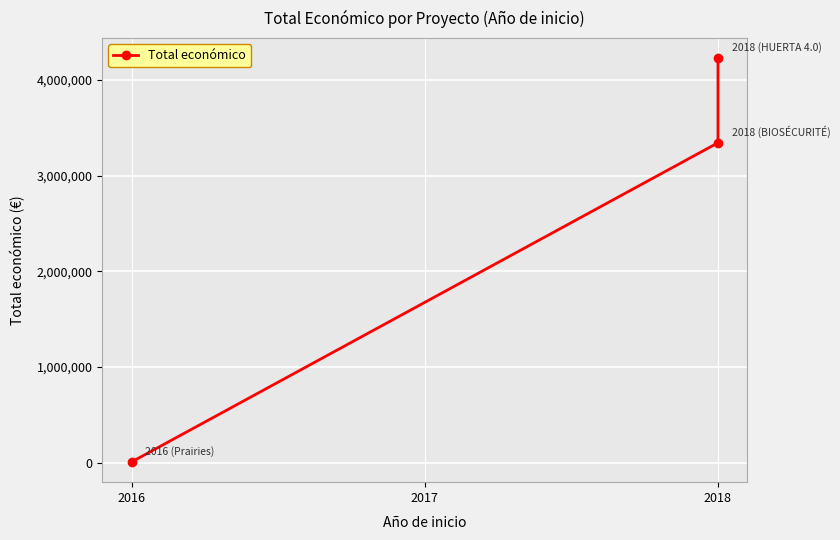

Is this an area chart (filled region under the line)?

No